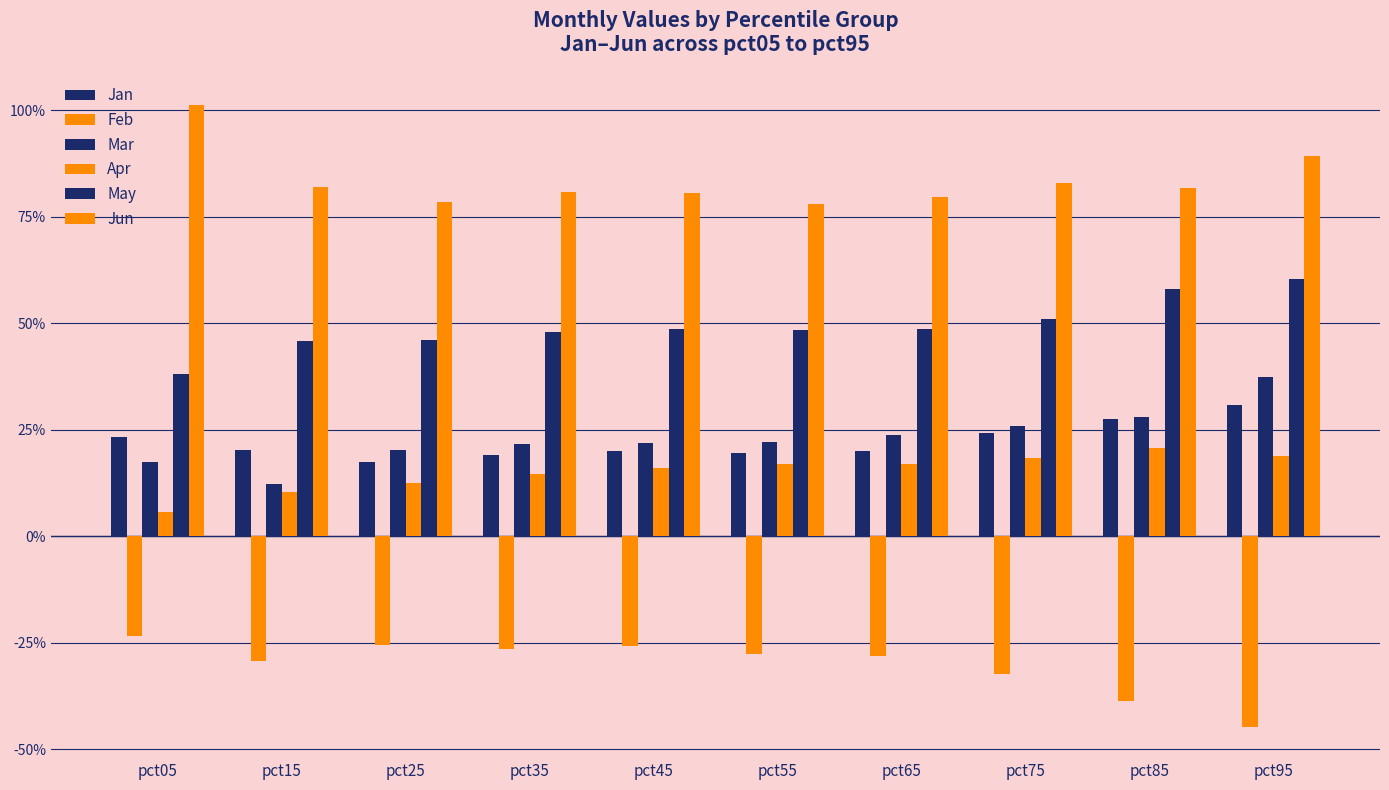

What is the value of the Apr bar at the 3rd from the left?

0.1